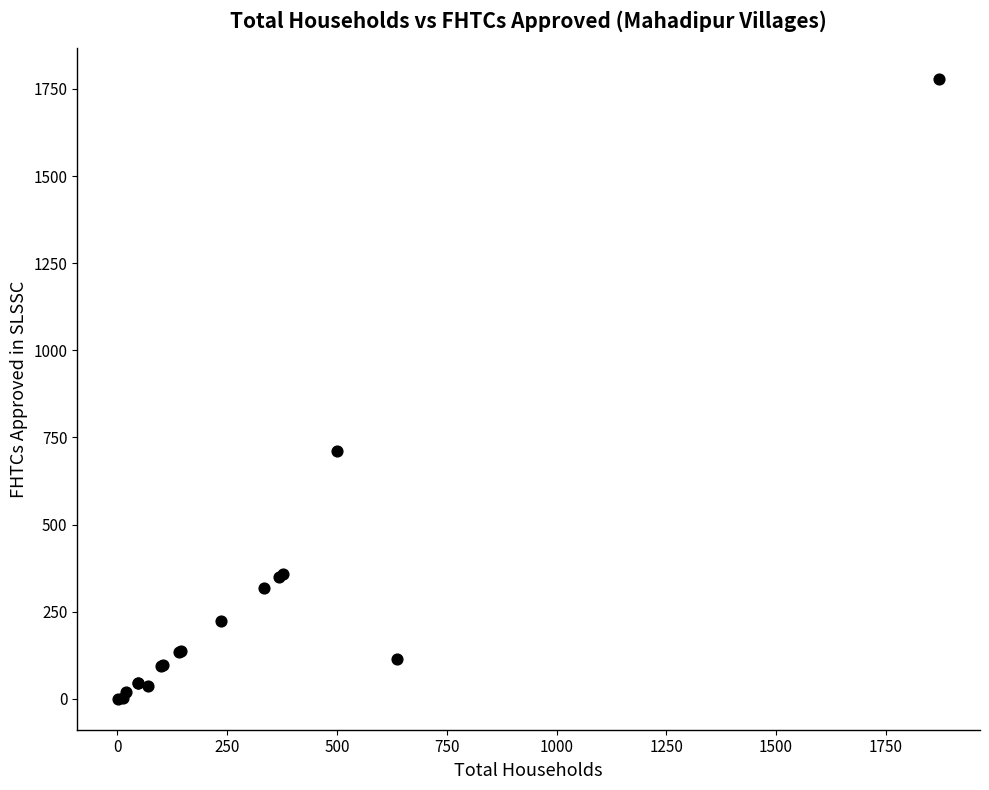

What Y value in the scatter plot is closest to 889?

712